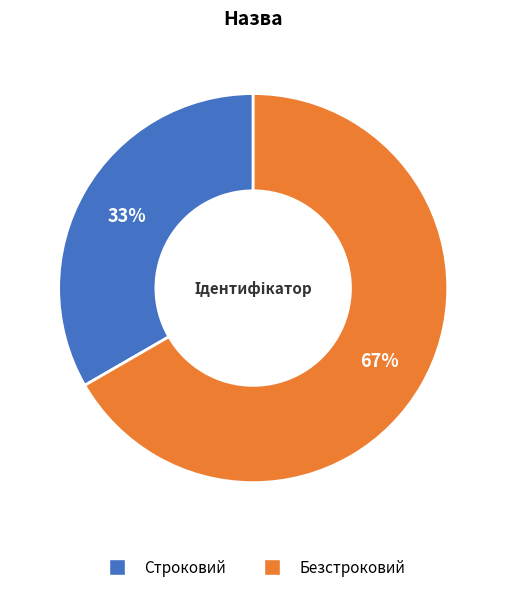

Do Строковий and Безстроковий together represent more than half of the pie?

Yes